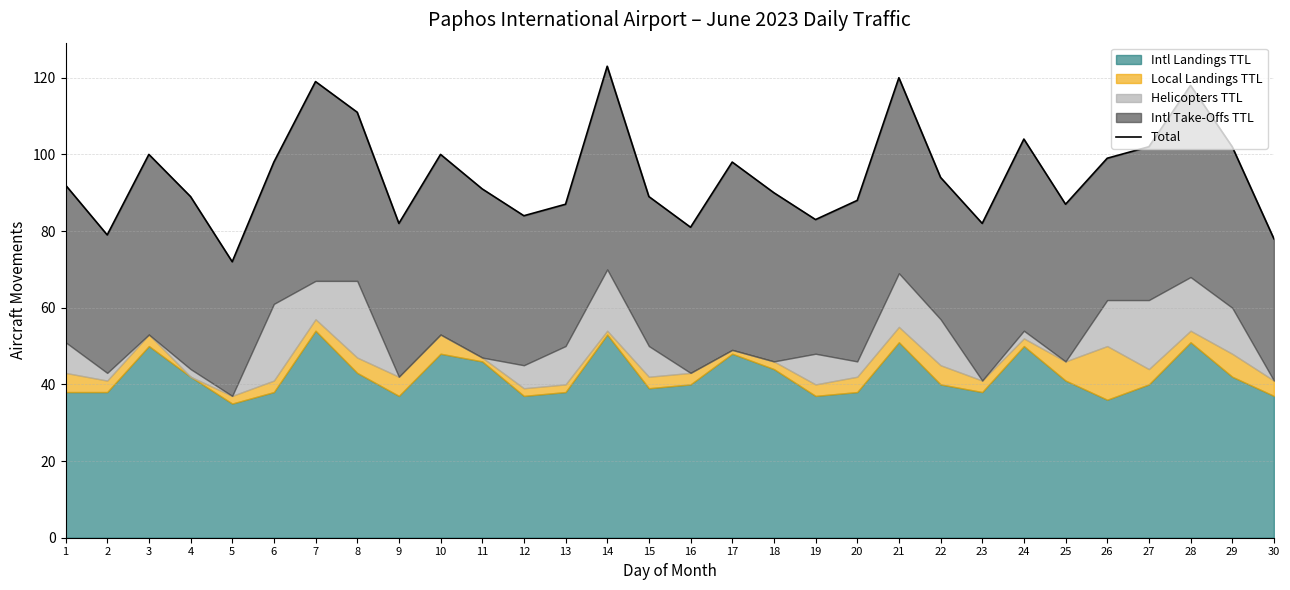

True or false: there are more than 2 points higher than both neighbors.

True